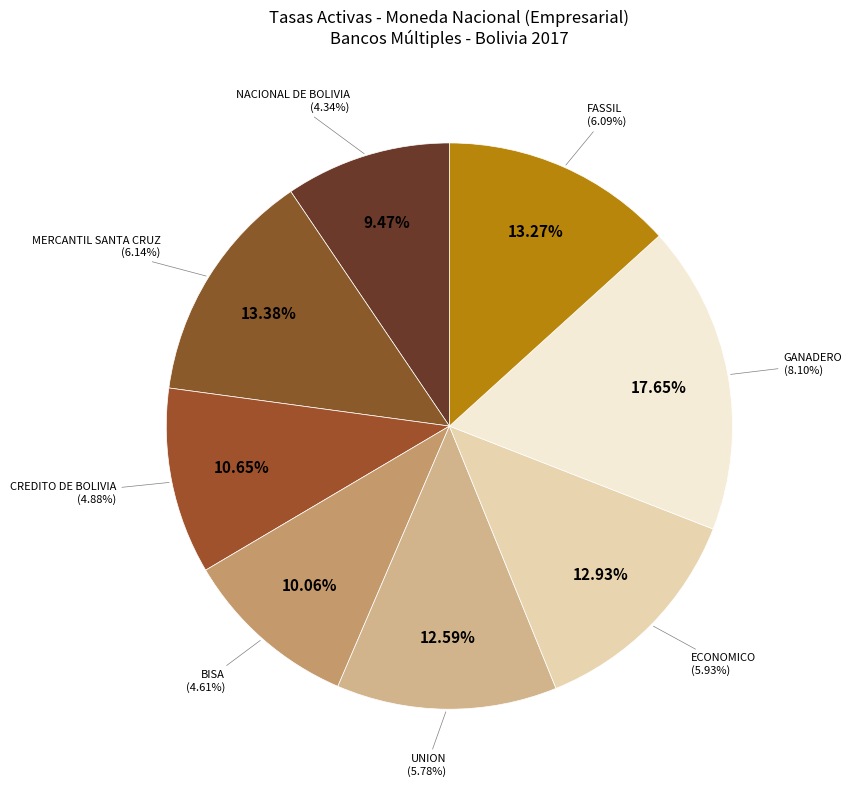

To the nearest percent, what portion does UNION represent?

13%